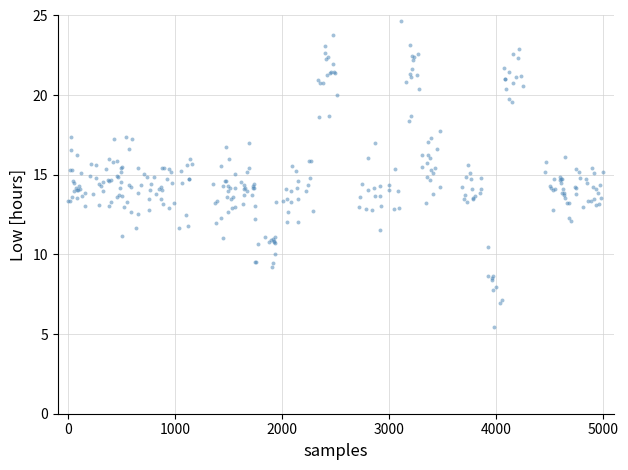

What is the range of Y values (max minus min)?

19.2